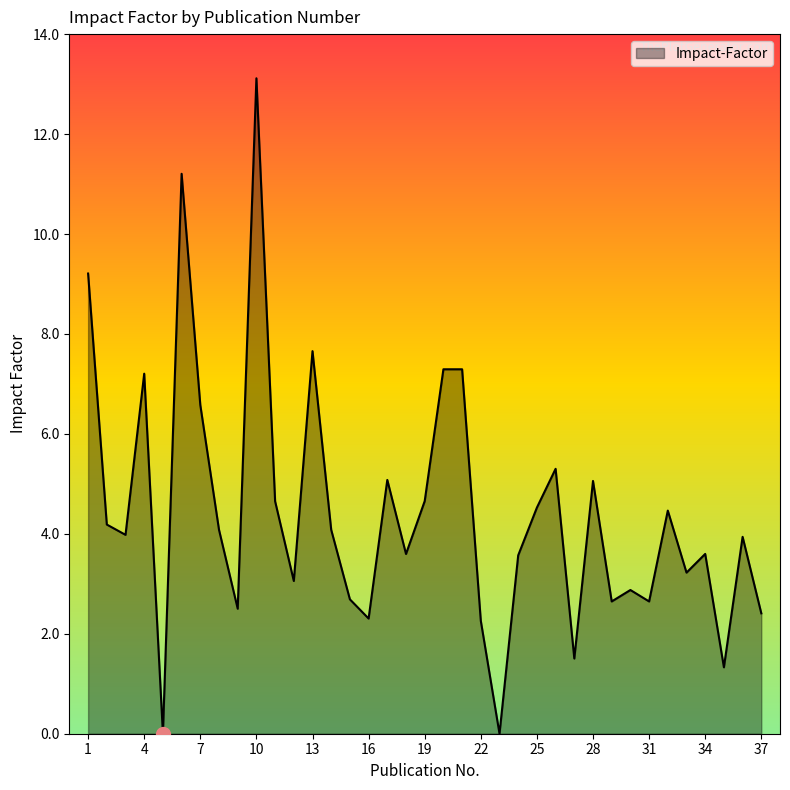

What is the difference between the maximum and minimum values?

13.1